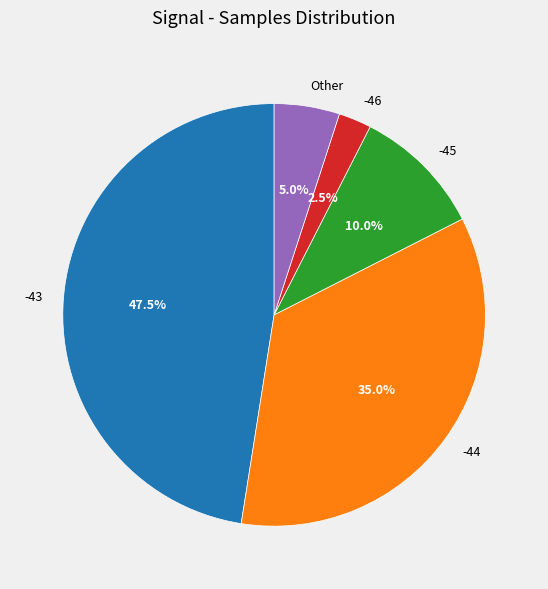

Approximately how many times larger is the value at -43 compared to -45?

4.8